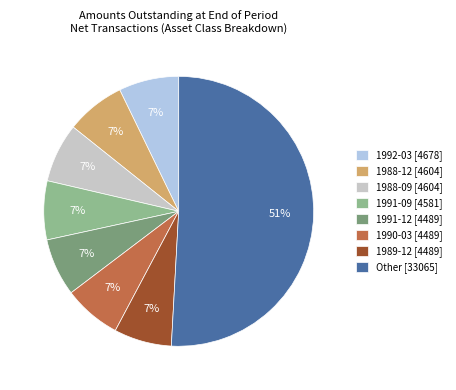

Count the number of slices in the pie.

8